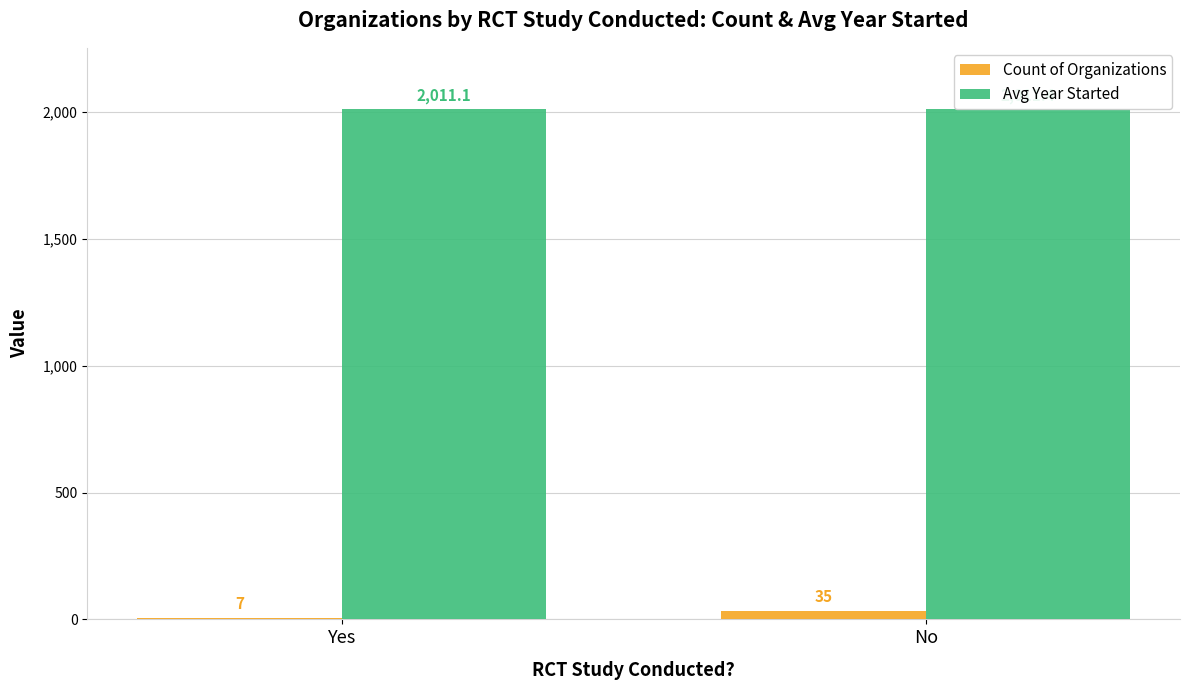

What are all the series names shown in the legend?

Count of Organizations, Avg Year Started